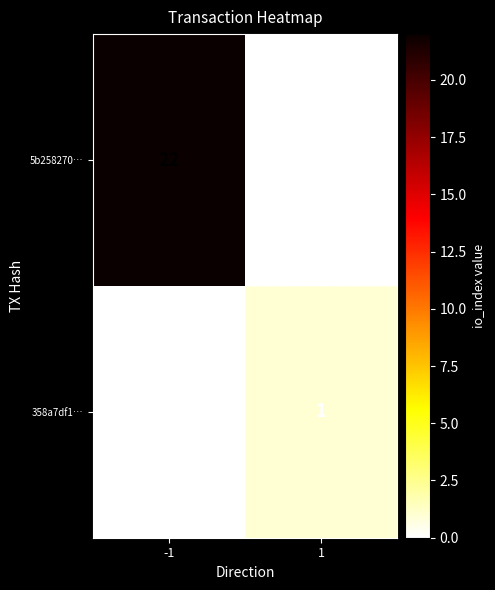

Rank the series by their average value, from lowest to highest.

358a7df1…, 5b258270…